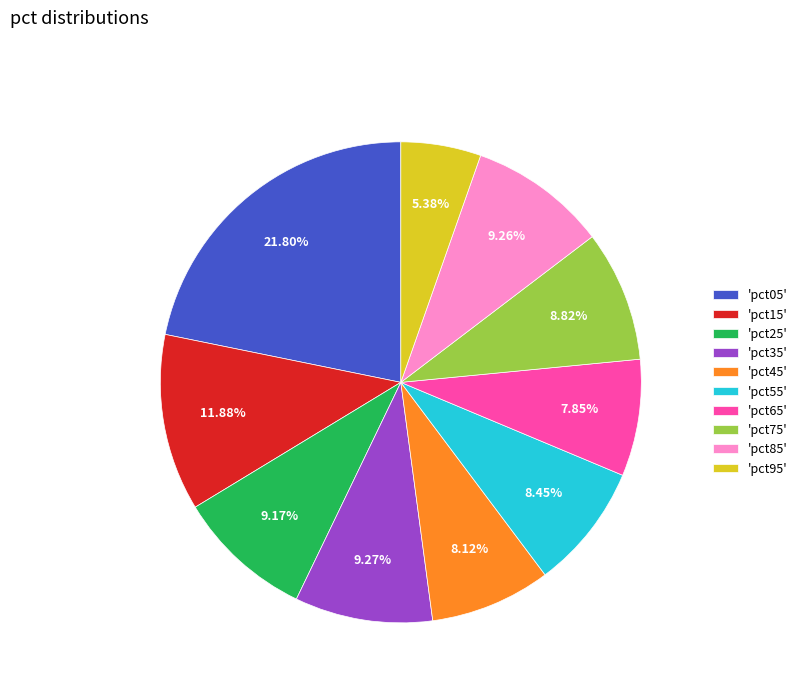

Is the sum of 'pct55' and 'pct15' greater than half?

No